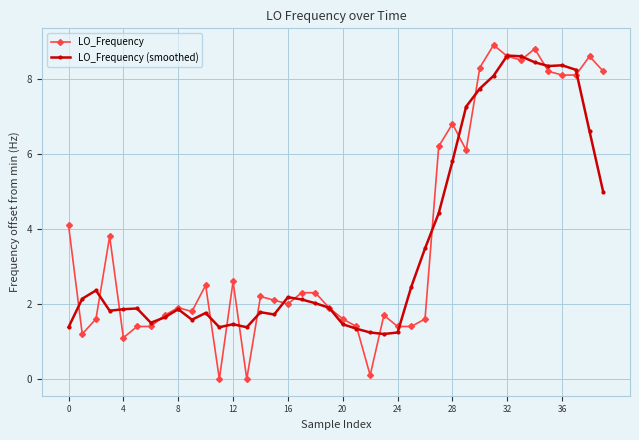

How many categories are shown in the chart?

40